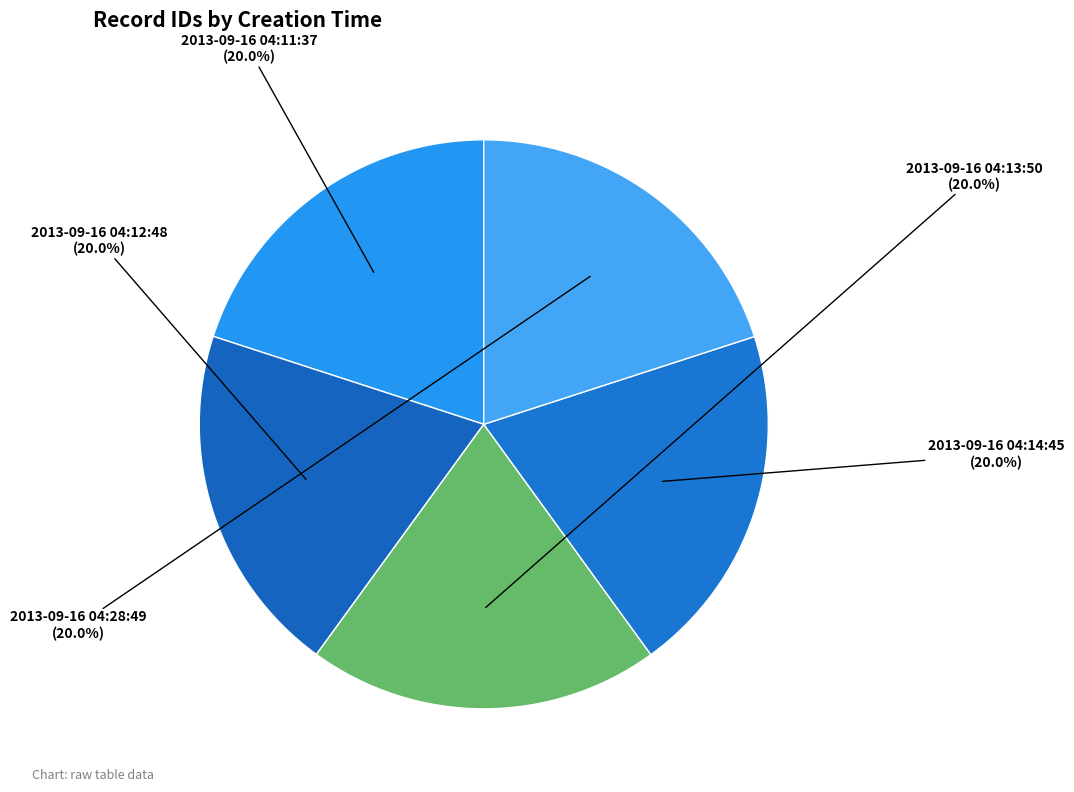

To the nearest percent, what is the combined percentage of 2013-09-16 04:28:49 and 2013-09-16 04:14:45?

40%